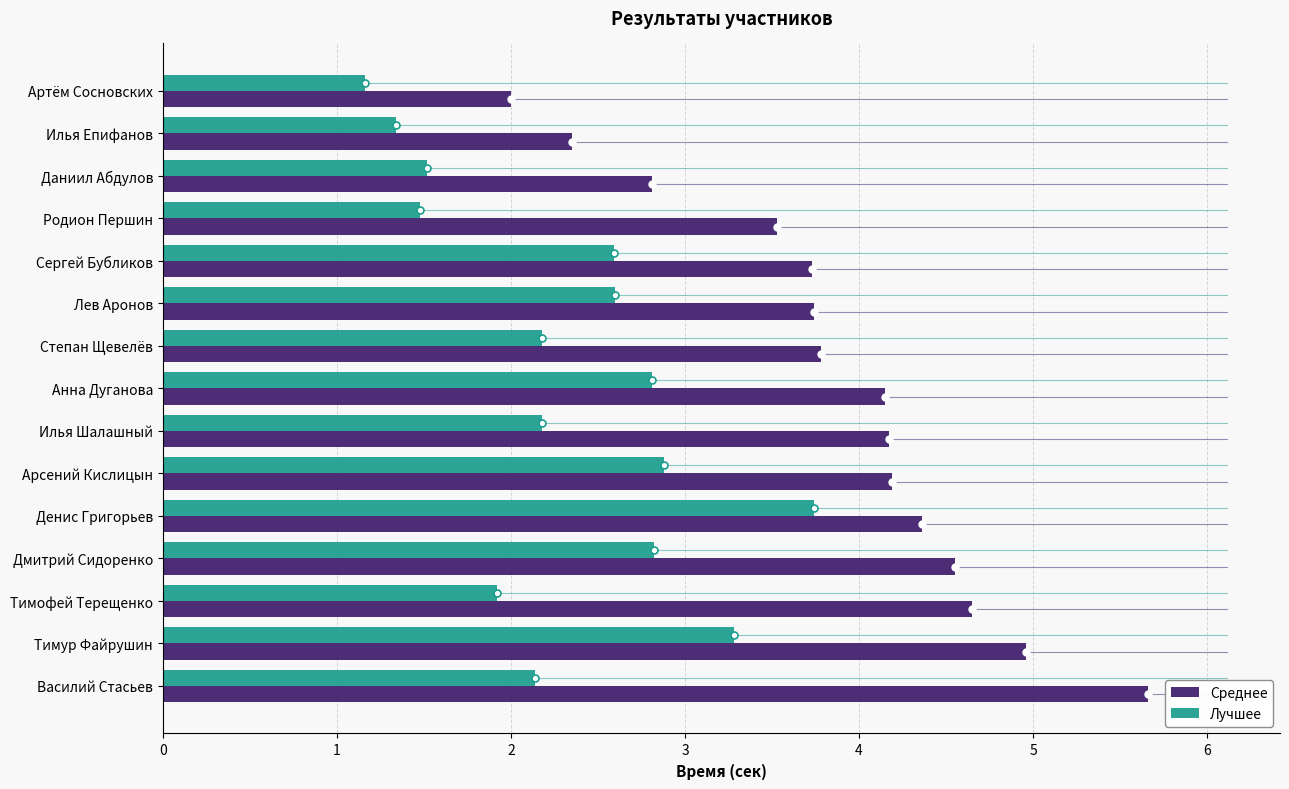

What is the greatest value displayed?

5.7